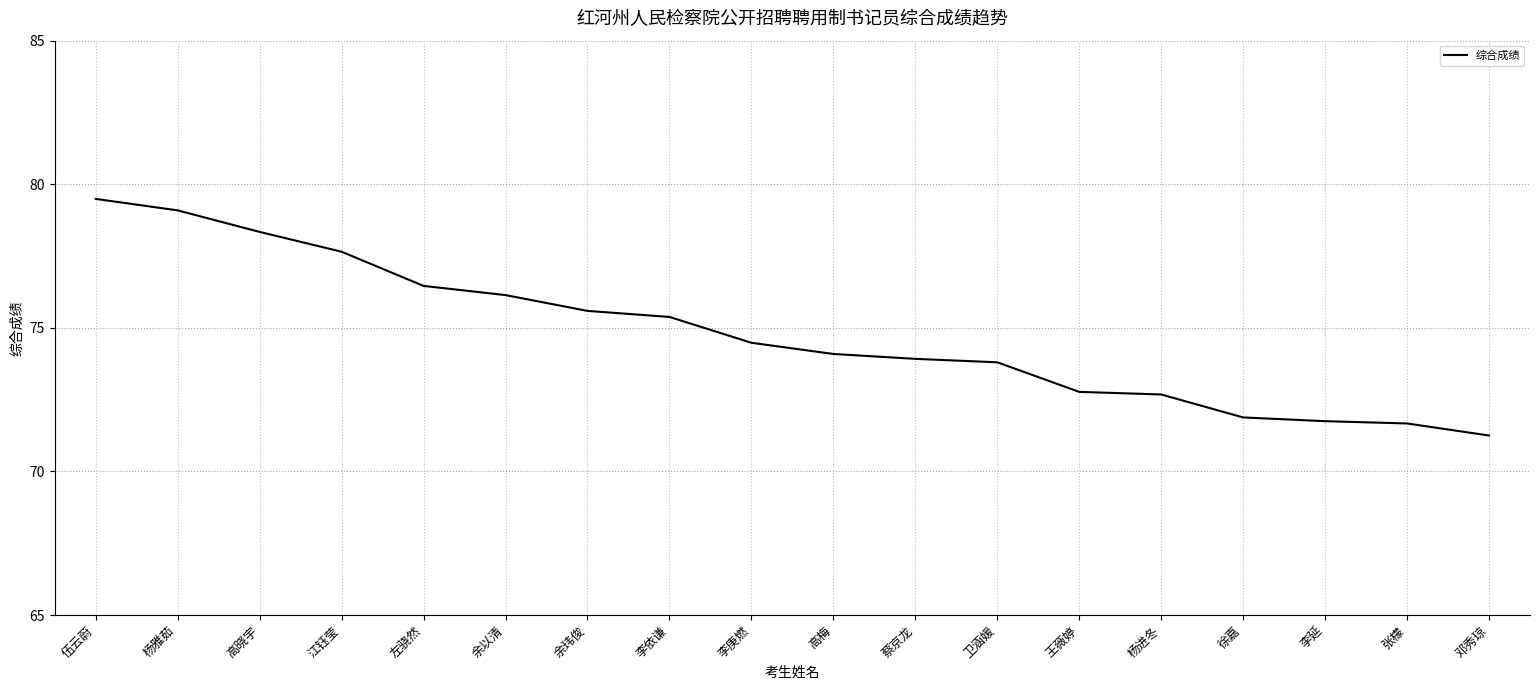

At which label does the data first exceed 74?

伍云蔚